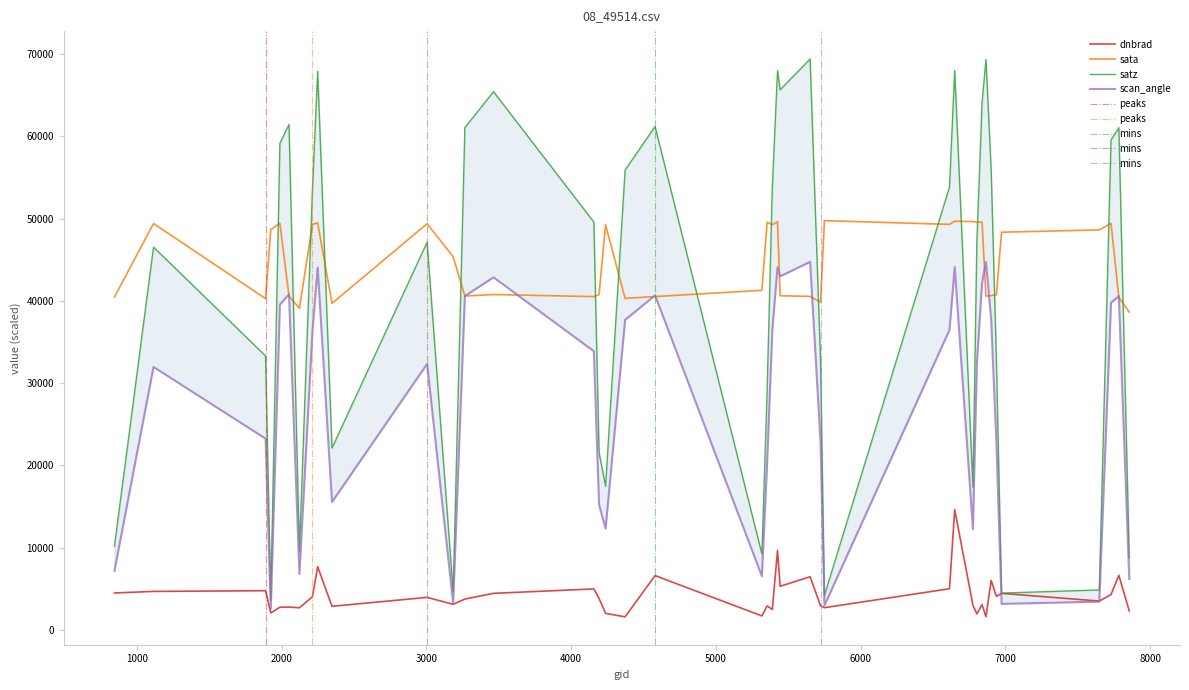

Does the chart display data point markers on the line(s)?

No